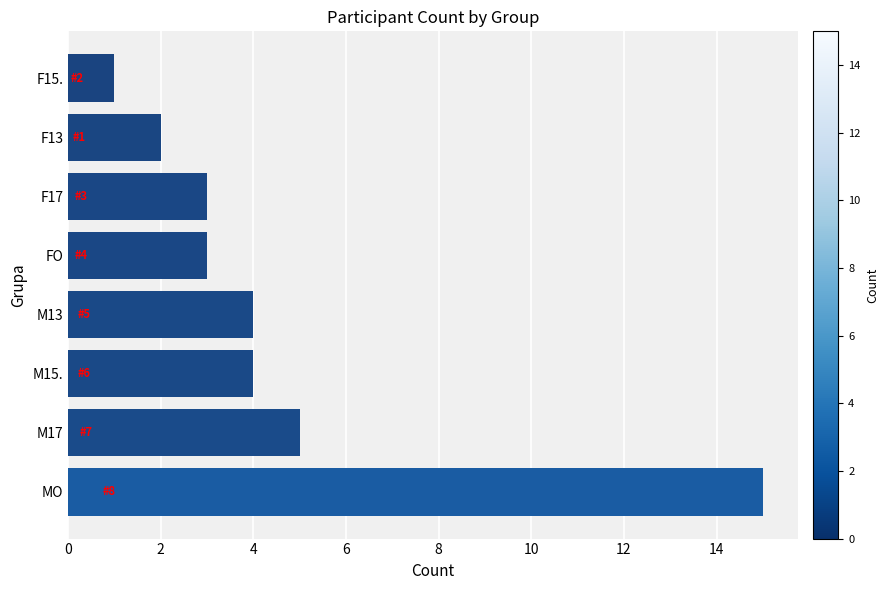

Reading top to bottom, transcribe all the data shown in this chart.

1	2	3	3	4	4	5	15